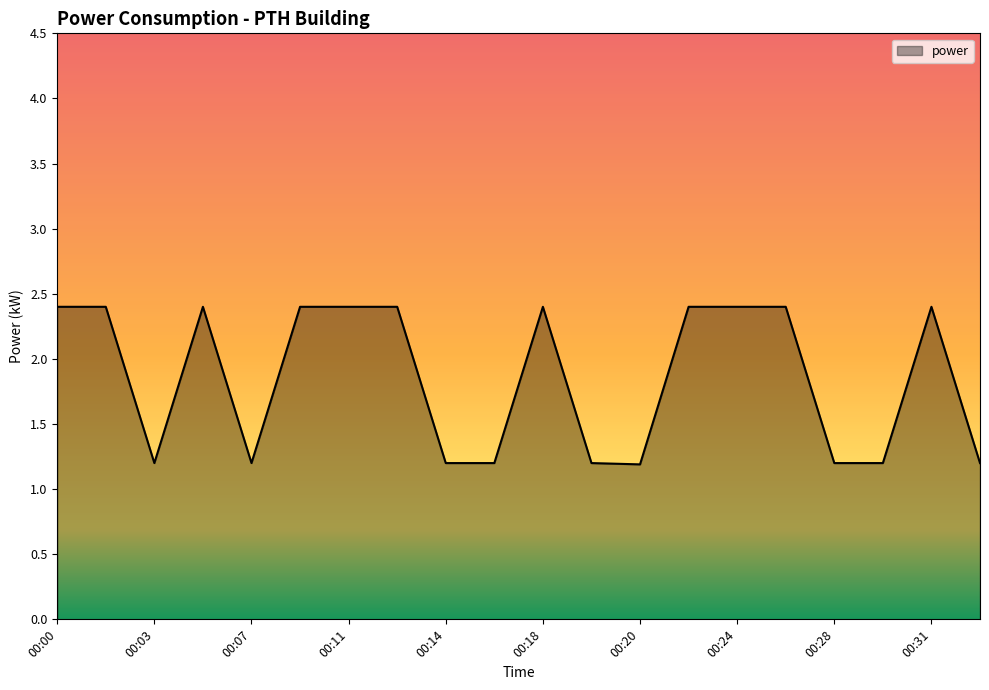

What is the difference between the maximum and minimum values?

1.2